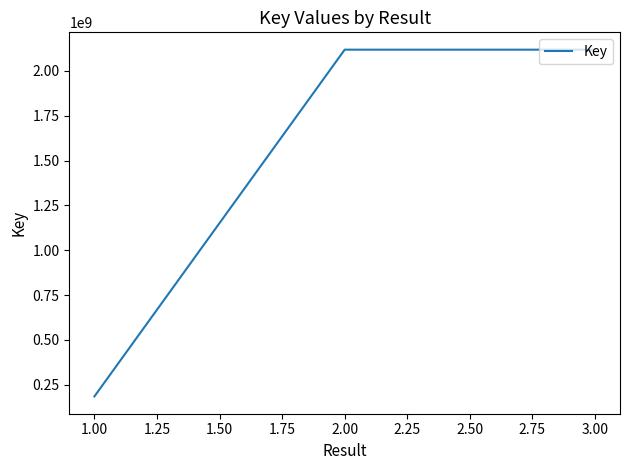

The value at 2.00 is 2117849756. True or false?

True